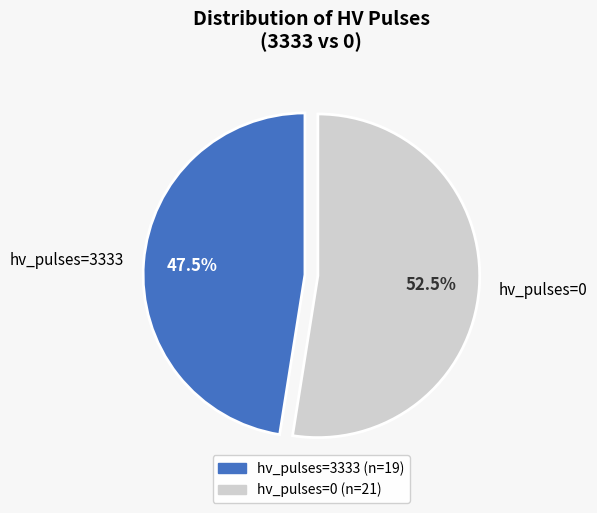

Approximately how many times larger is the value at hv_pulses=3333 compared to hv_pulses=0?

0.9